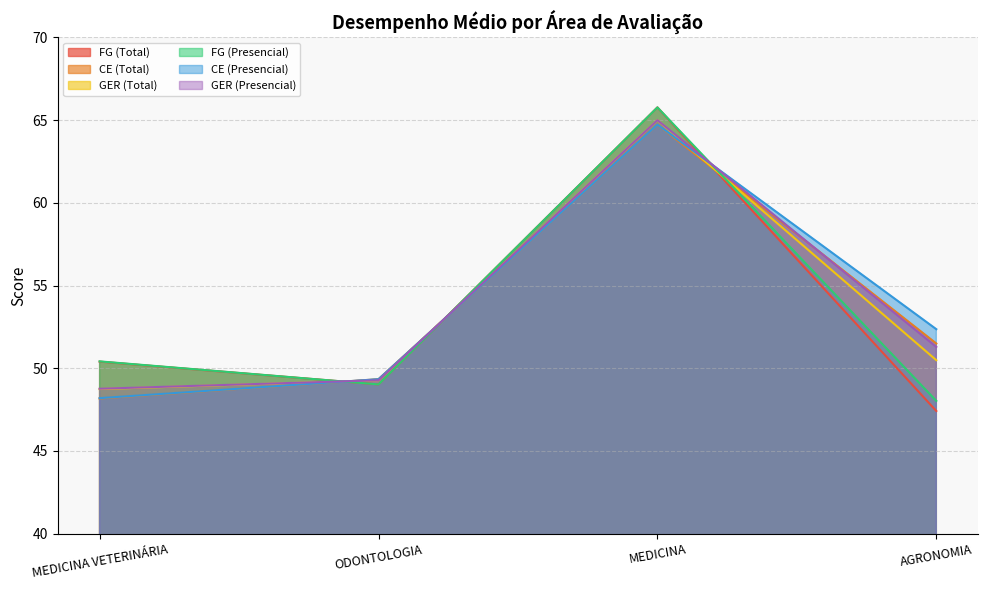

What is the label of the 2nd point from the right?

MEDICINA